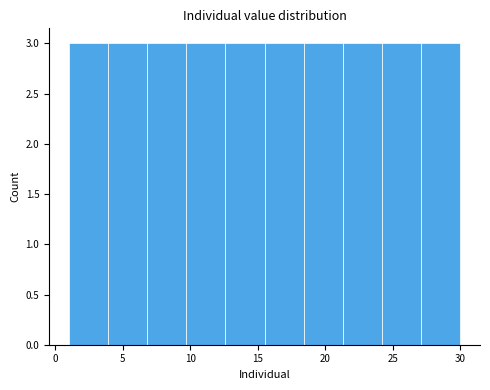

What is the height of the bar covering 9.7 to 12.6 on the x-axis? Neither the bar edges nor the heights are printed on the chart, so give them approximately, as read against the axes.

3